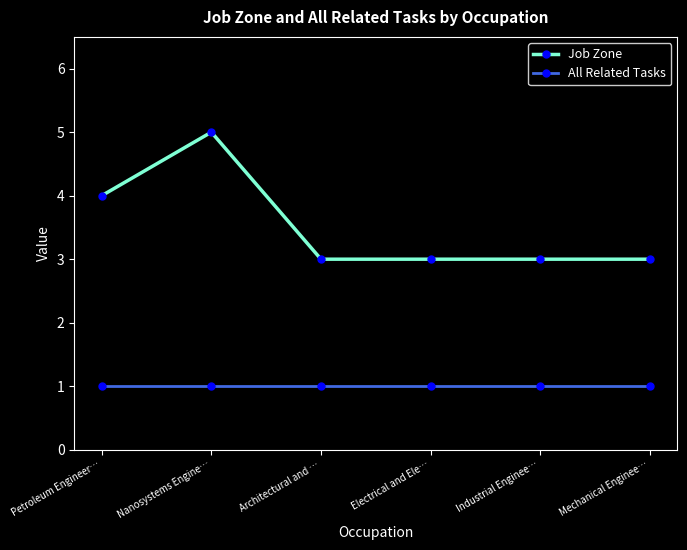

How many lines are shown in the chart?

2